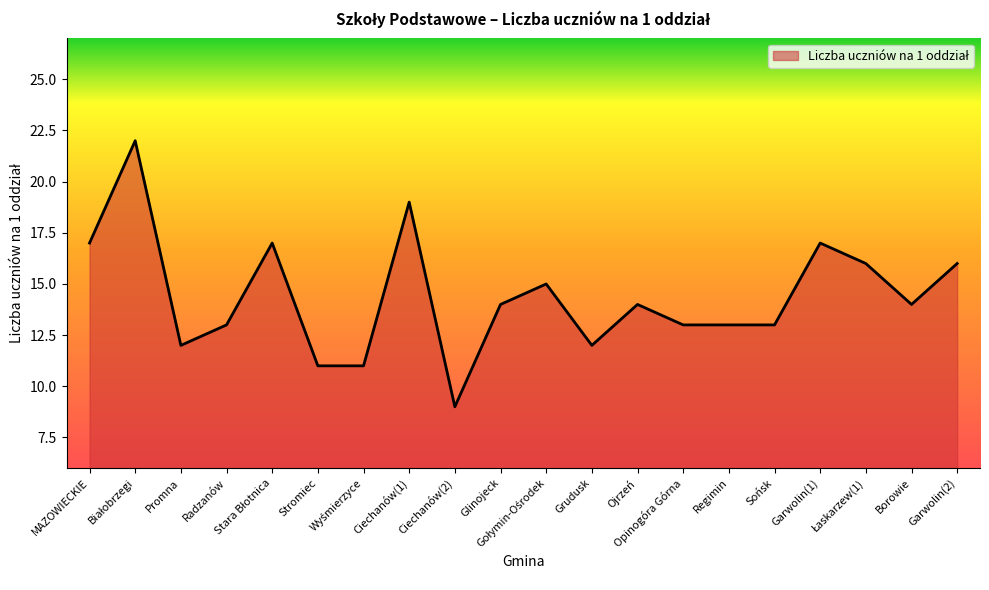

True or false: there are more than 0 points higher than both neighbors.

True